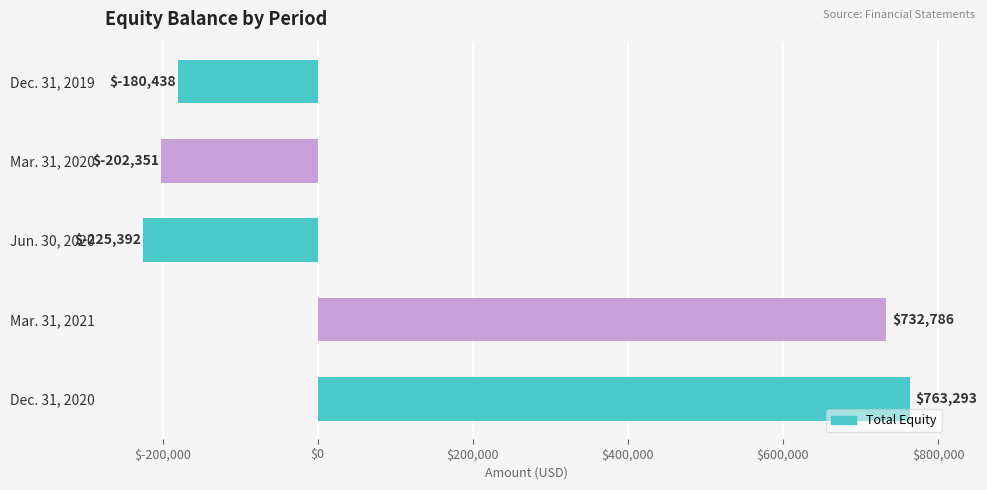

Reading bottom to top, list all the values displayed in this chart.

763293	732786	-225392	-202351	-180438